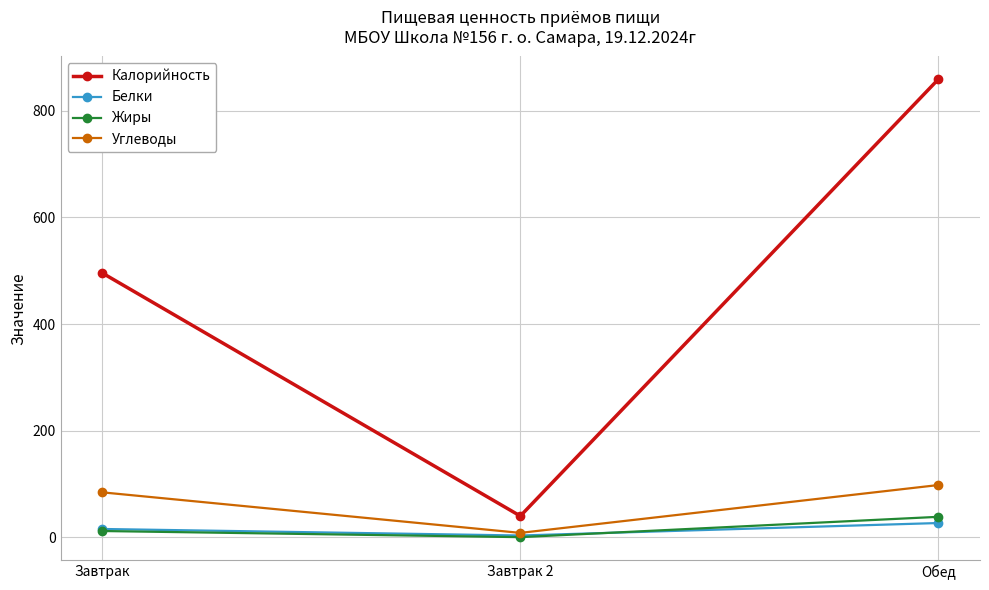

Which series changed the most between Завтрак 2 and Обед?

Калорийность